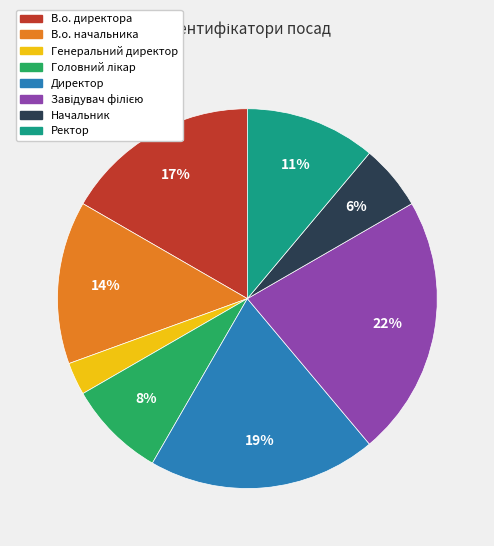

What percentage is the Генеральний директор slice, to the nearest percent?

3%